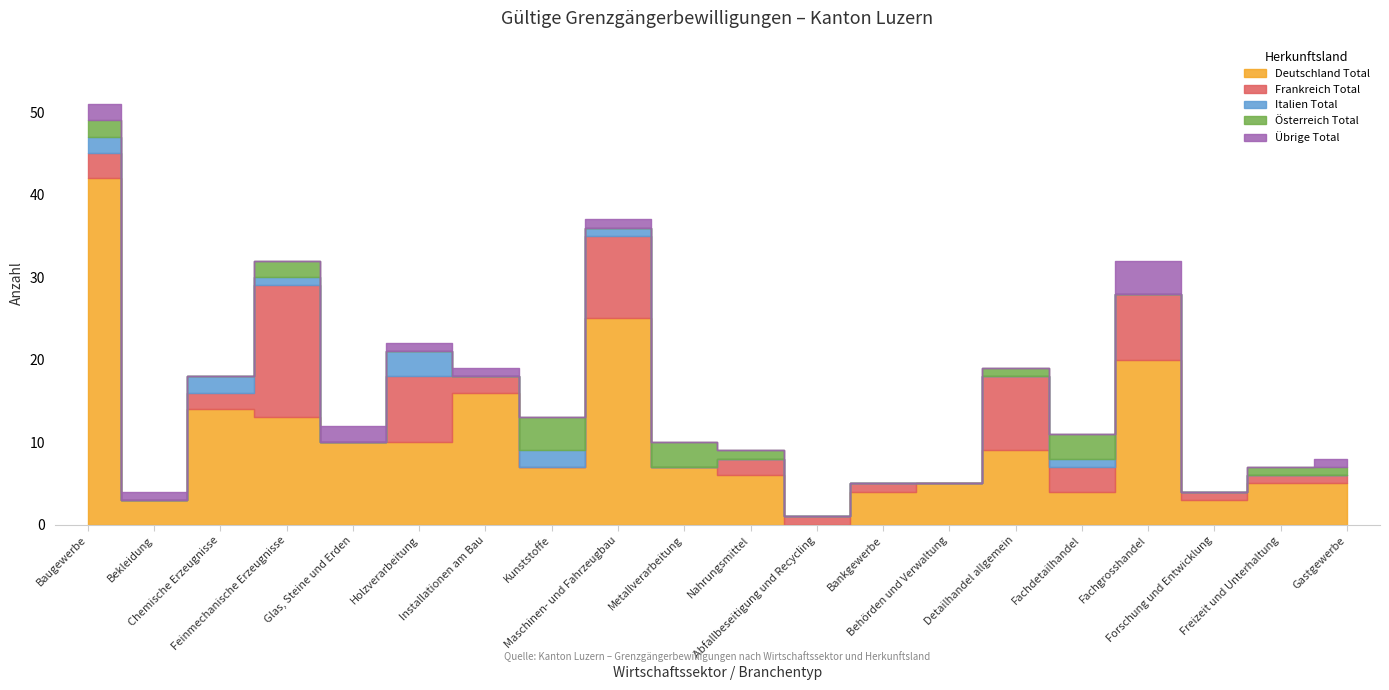

What is the maximum value shown in the chart?

42